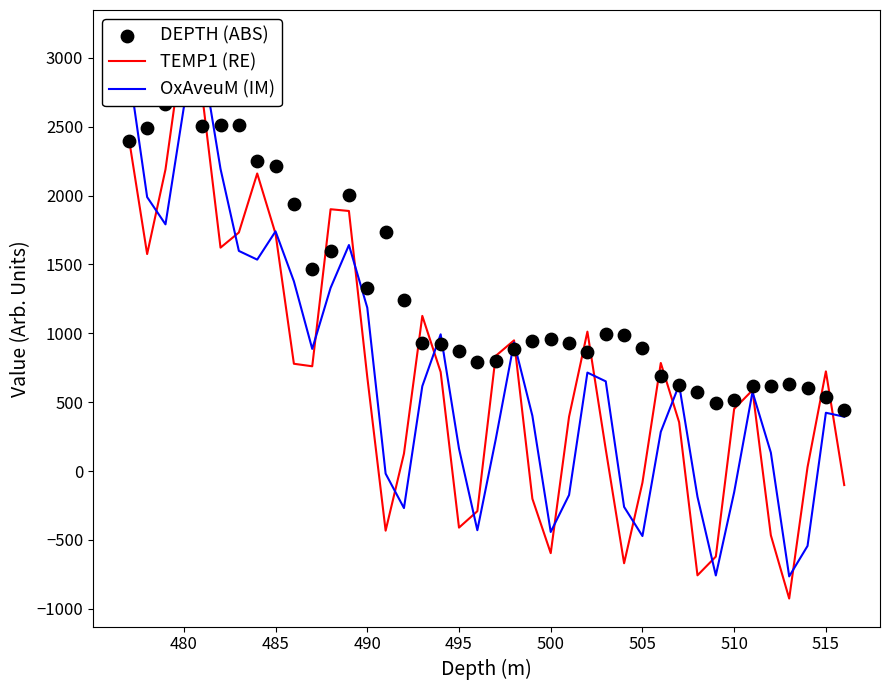

Which series has the largest total across all categories?

DEPTH (ABS)